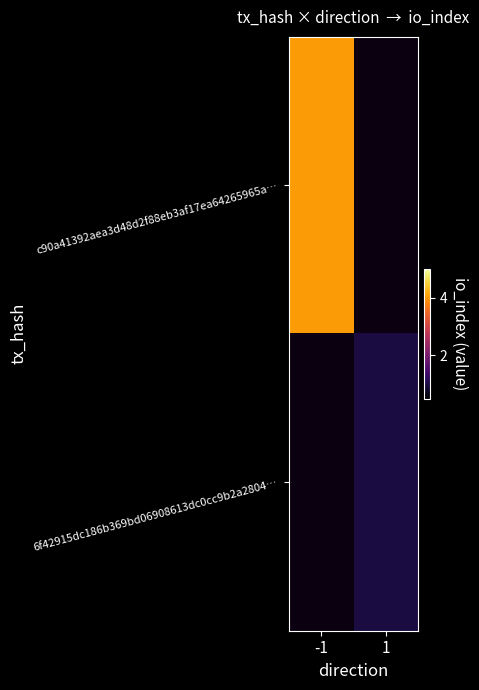

At -1, list the series in order from largest to smallest.

c90a41392aea3d48d2f88eb3af17ea64265965a…, 6f42915dc186b369bd06908613dc0cc9b2a2804…